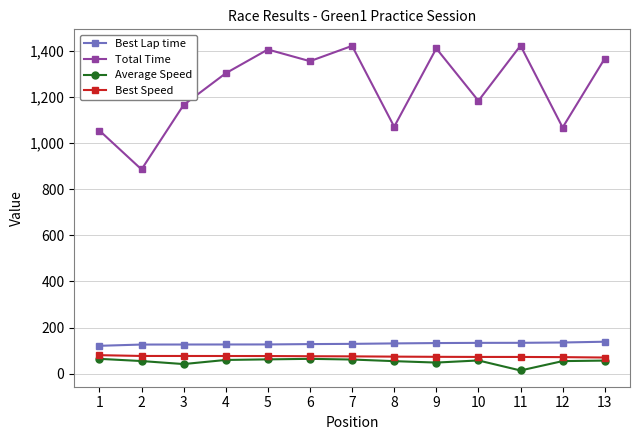

Which series has the largest total across all categories?

Total Time